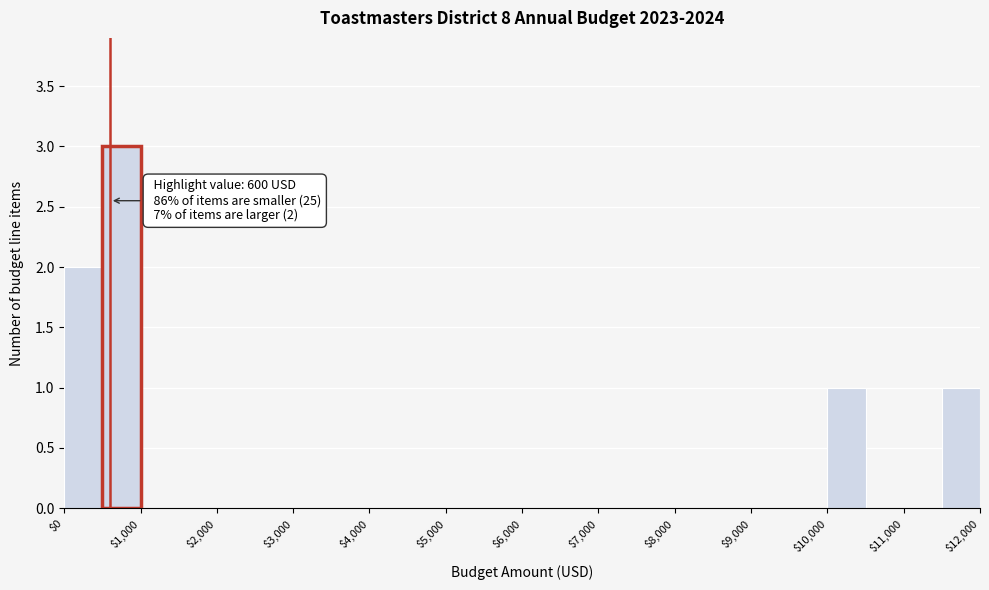

Over which range of the x-axis is the bar tallest?

500 to 1000